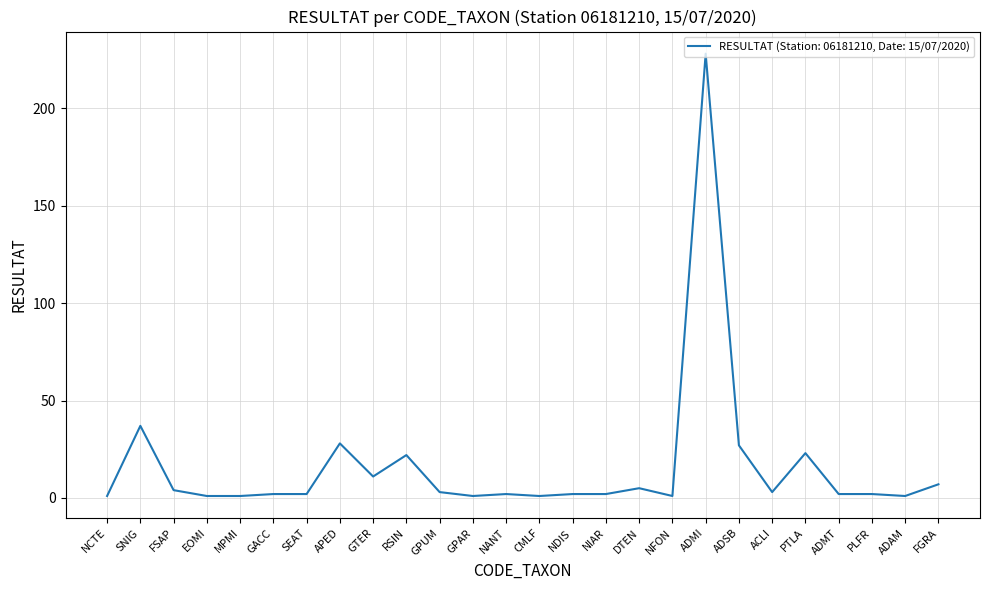

What is the sum of the values at ADSB and EOMI?

28